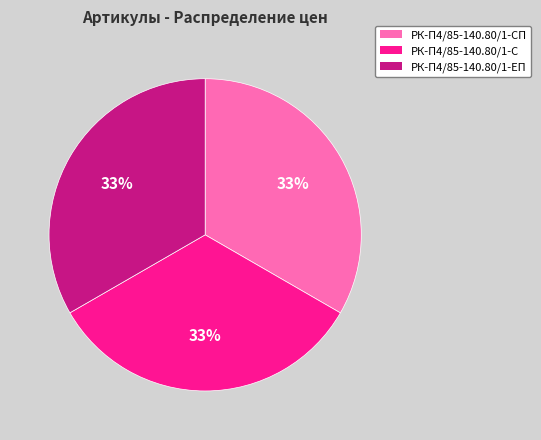

Does any single category account for the majority?

No